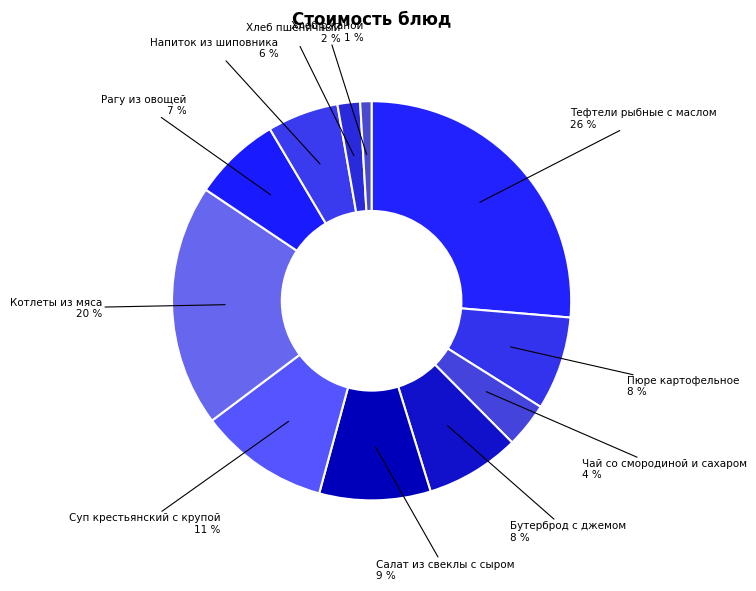

Which slice is the largest?

Тефтели рыбные с маслом